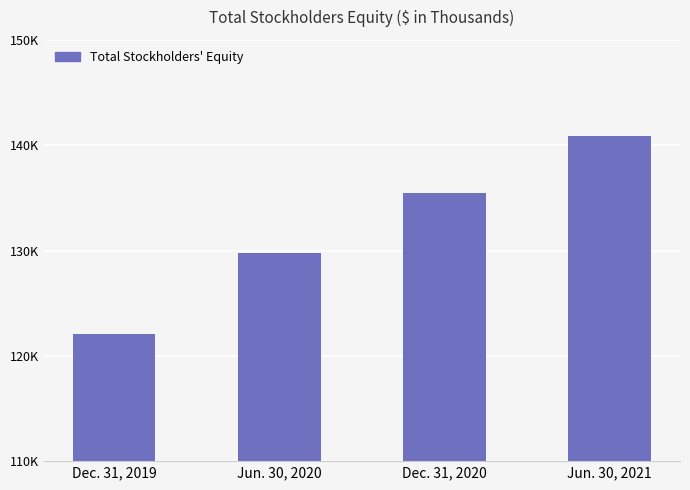

Reading left to right, list all the values displayed in this chart.

122063	129796	135423	140911